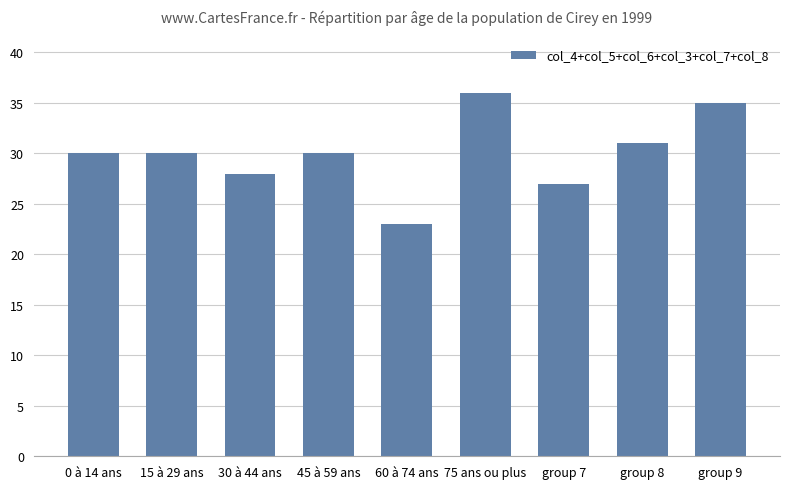

What is the smallest value displayed?

23